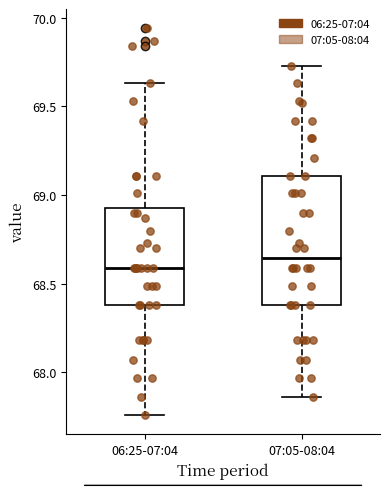

Which box's median line is the lowest?

06:25-07:04